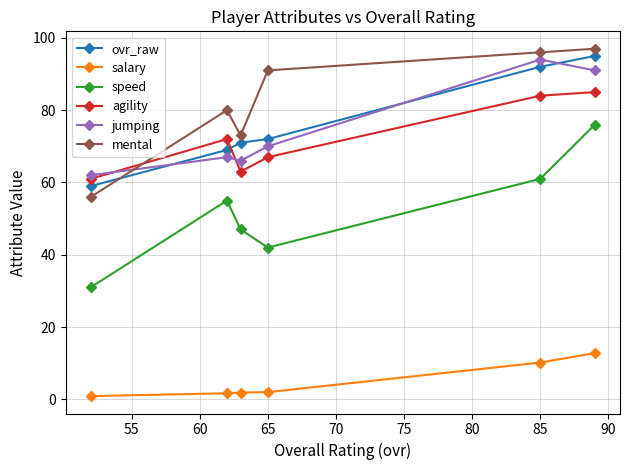

What are all the series names shown in the legend?

ovr_raw, salary, speed, agility, jumping, mental